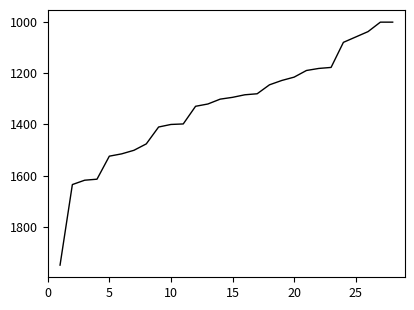

What is the greatest value displayed?

1950